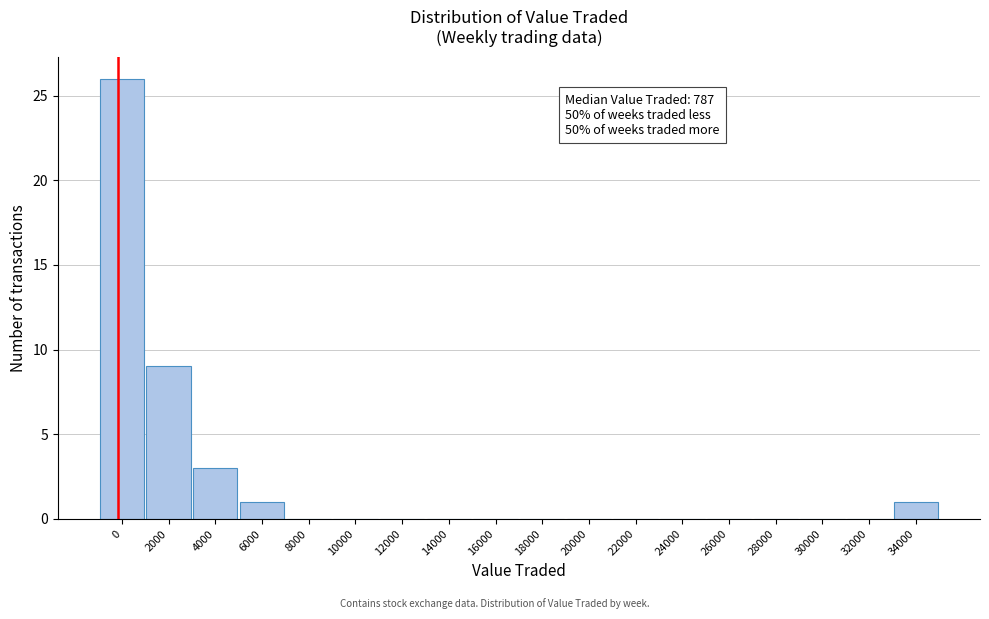

Reading left to right, list all the values displayed in this chart.

0=26	2000=9	4000=3	6000=1	8000=0	10000=0	12000=0	14000=0	16000=0	18000=0	20000=0	22000=0	24000=0	26000=0	28000=0	30000=0	32000=0	34000=1